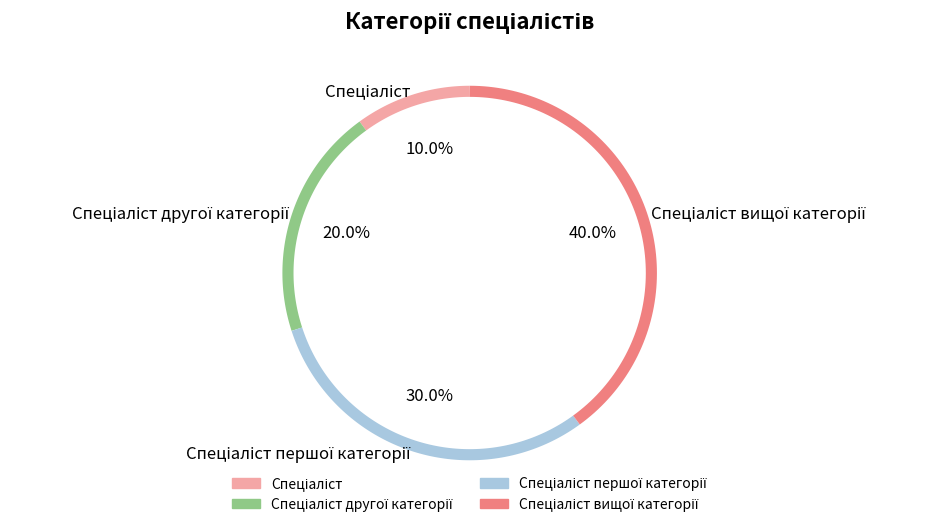

What is the largest slice in the pie chart?

Спеціаліст вищої категорії